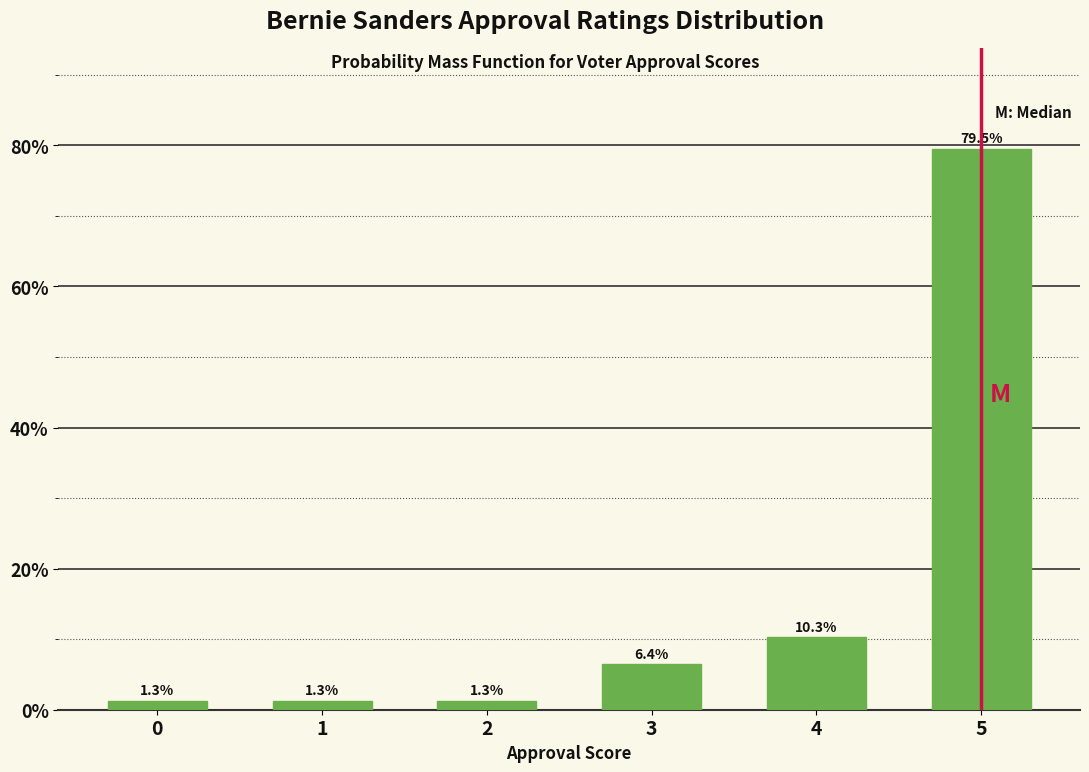

Reading left to right, what are all the values shown in this chart?

1.3	1.3	1.3	6.4	10.3	79.5